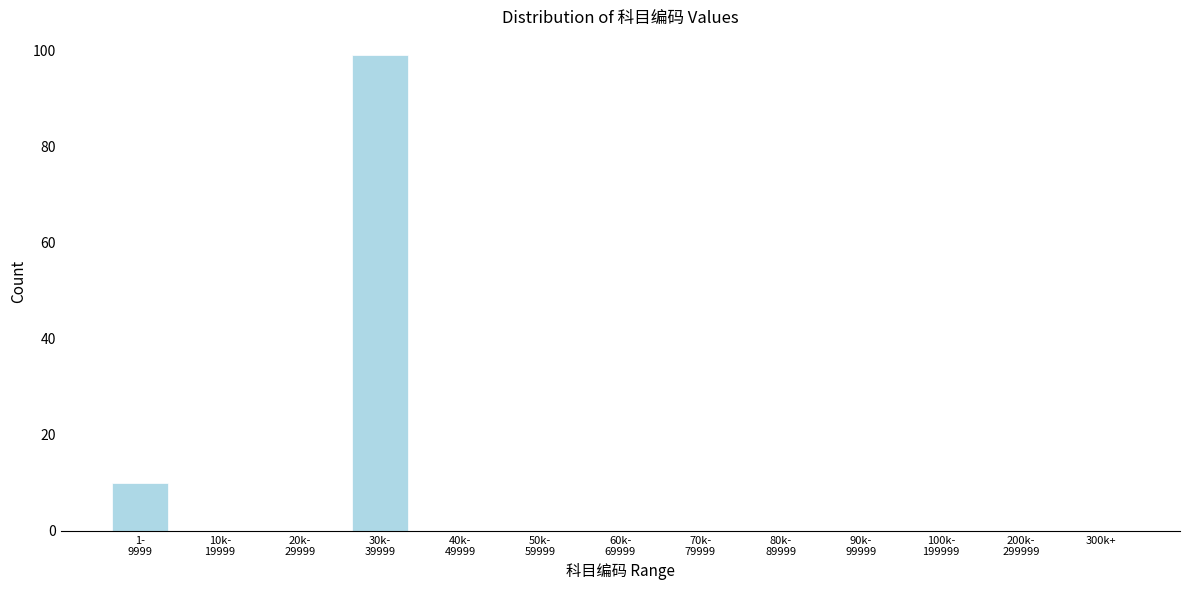

What is the maximum value shown in the chart?

99